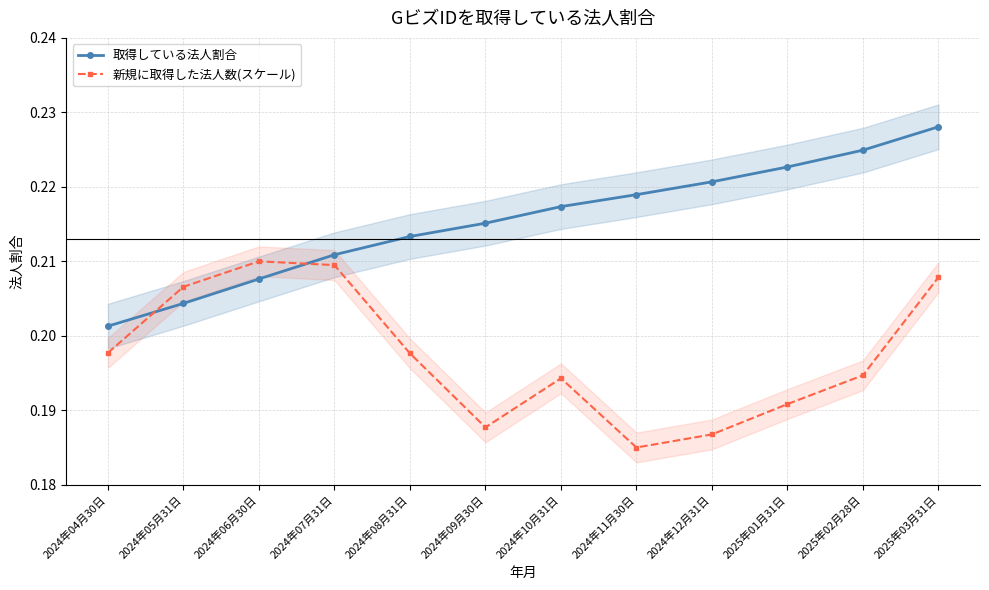

What position from the left is 2024年09月30日?

6